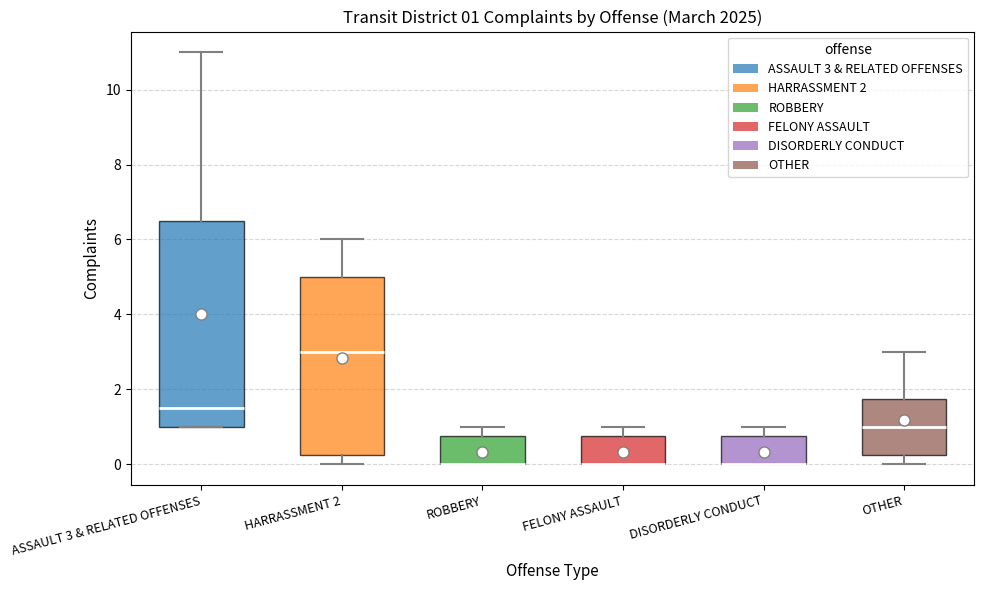

Which box is the tallest, from its lower edge to its upper edge?

ASSAULT 3 & RELATED OFFENSES